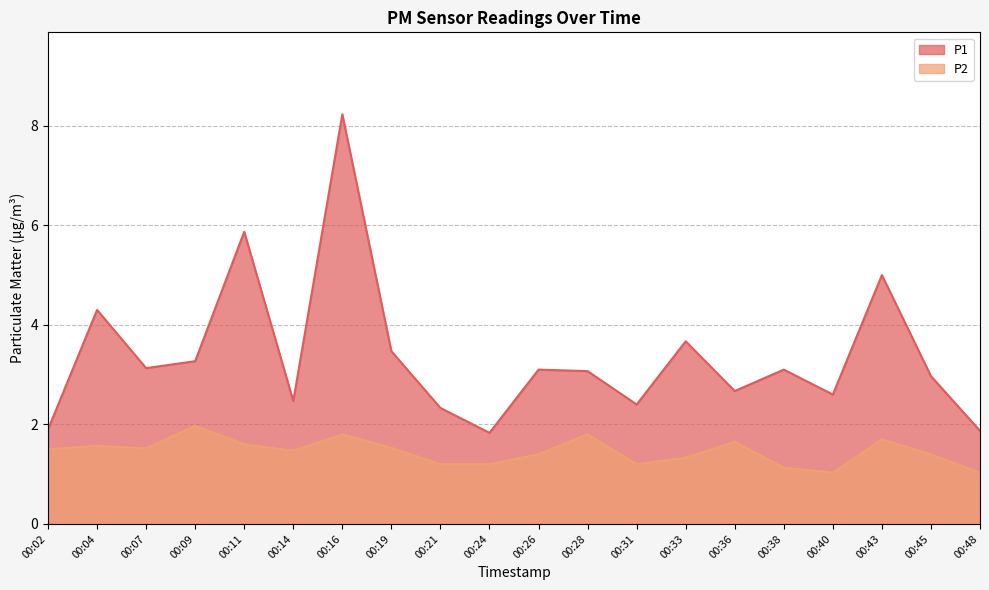

What is the value of the P1 point at the 4th from the left?

3.3